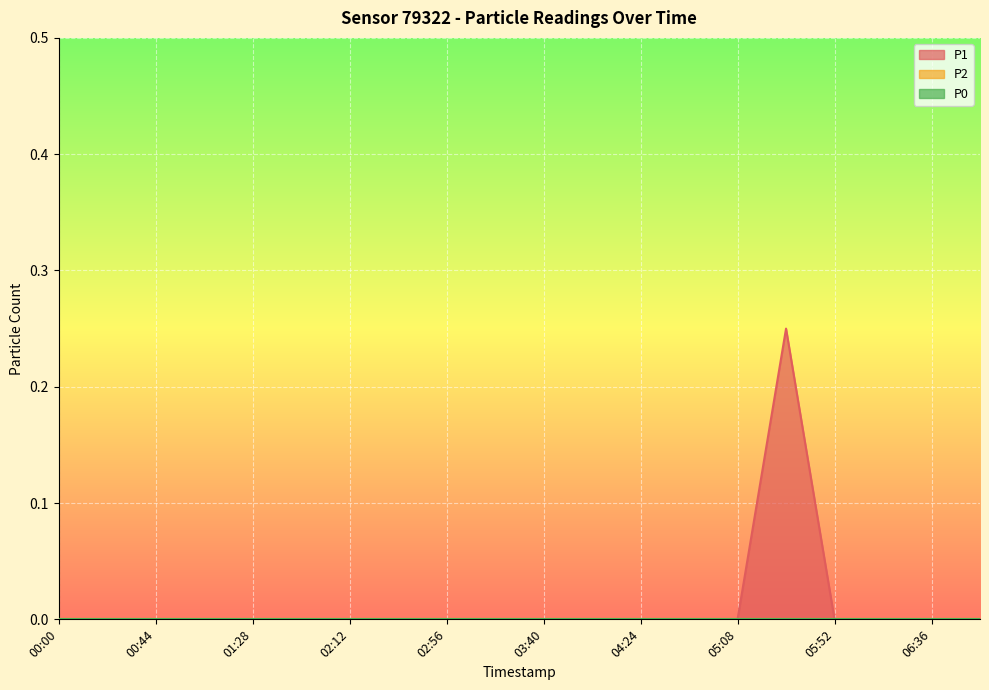

List the labels in order of P0 value, largest first.

00:00, 00:22, 00:44, 01:06, 01:28, 01:50, 02:12, 02:34, 02:56, 03:18, 03:40, 04:02, 04:24, 04:46, 05:08, 05:30, 05:52, 06:14, 06:36, 06:58